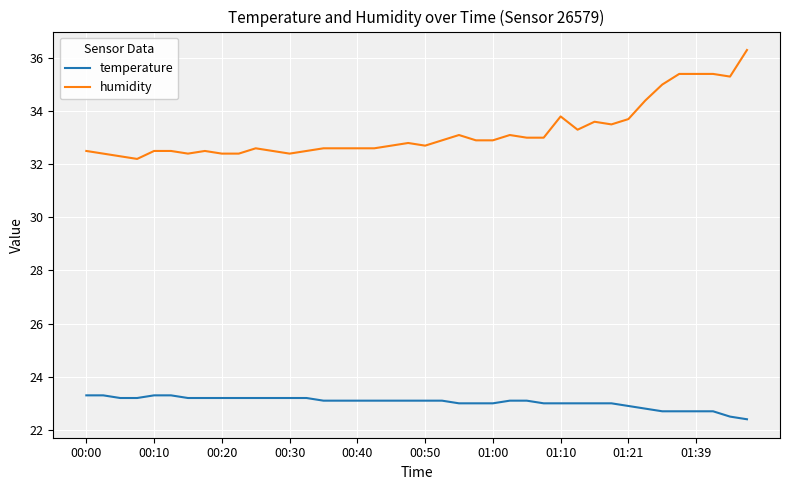

True or false: temperature and humidity intersect in this chart.

False